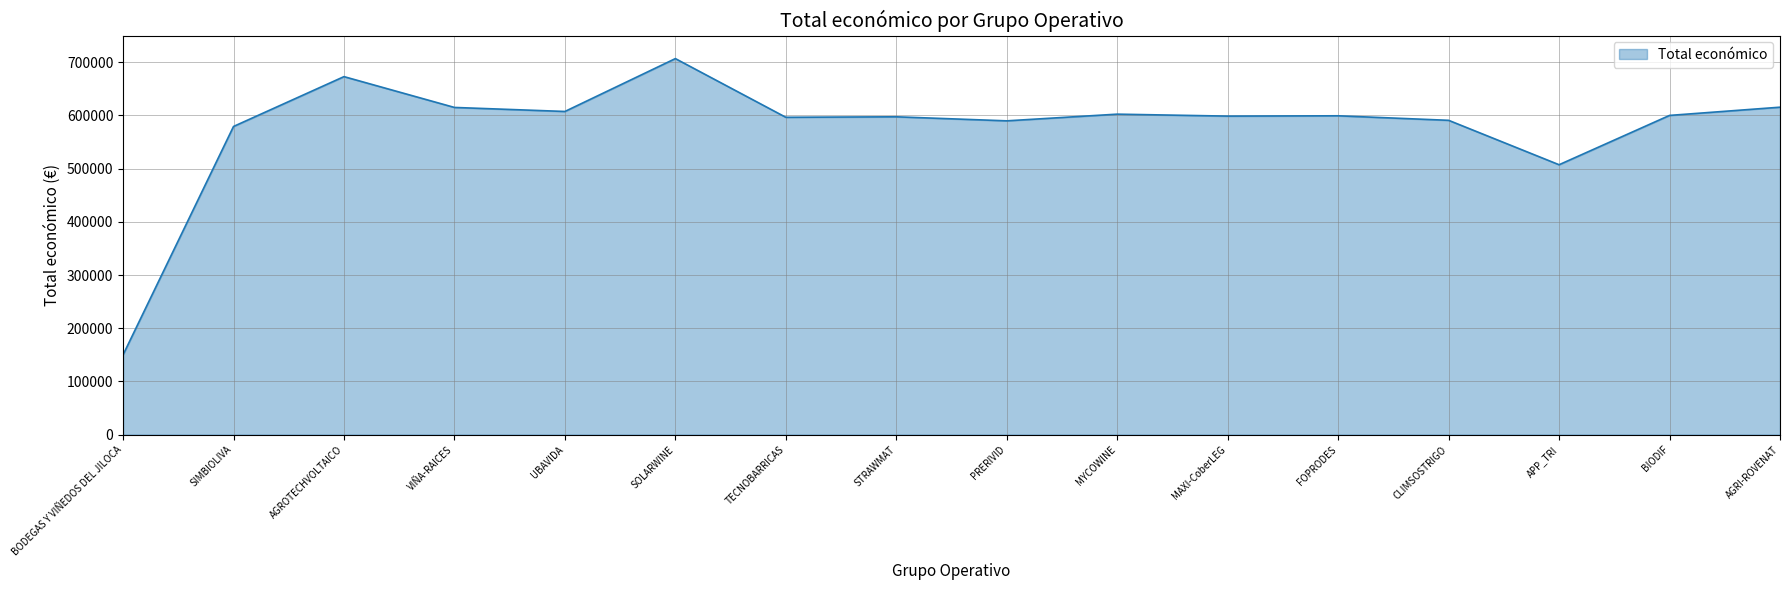

Count the number of categories in the chart.

16